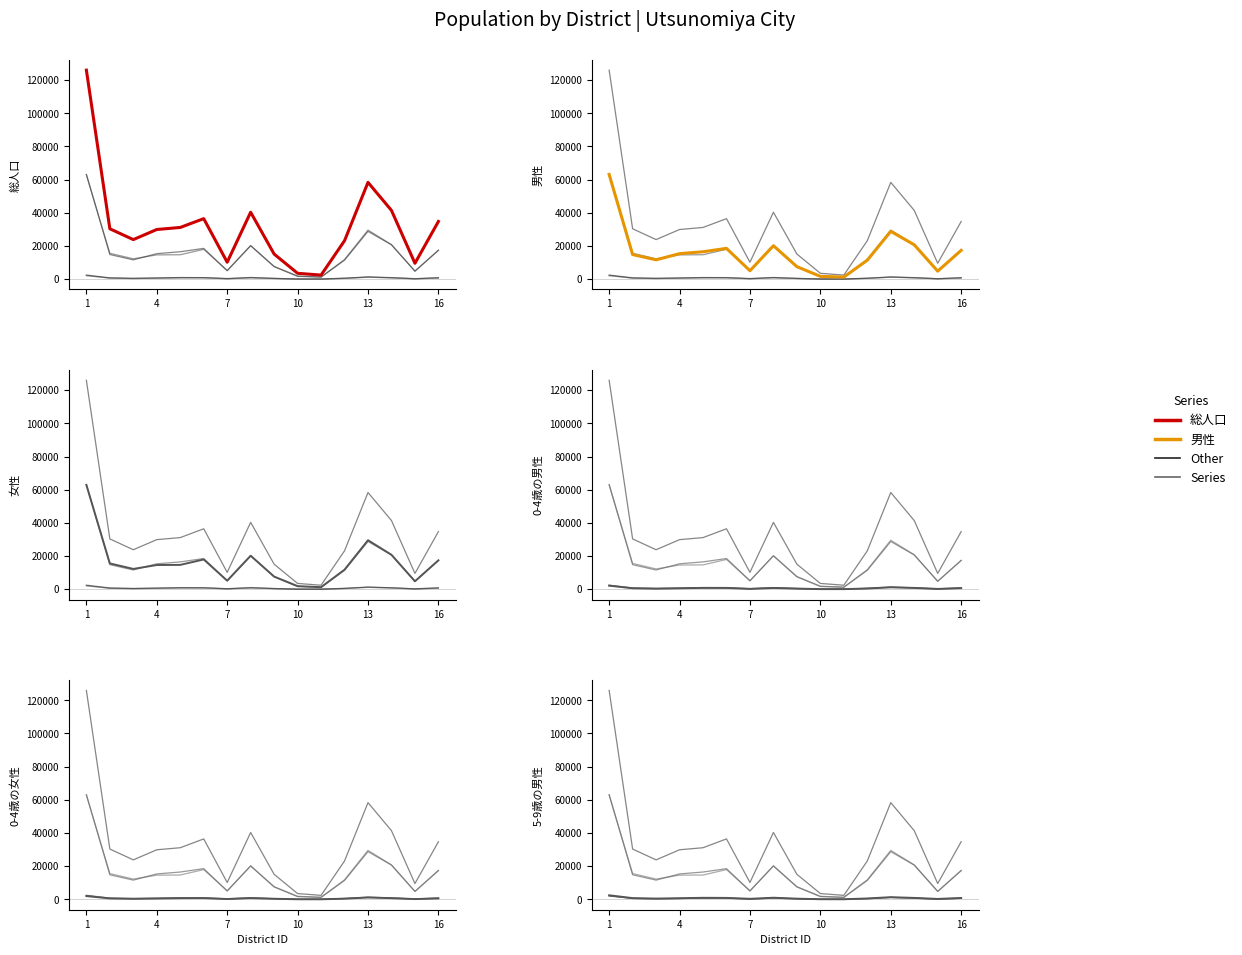

Between 6 and 10, which series saw the biggest shift?

総人口